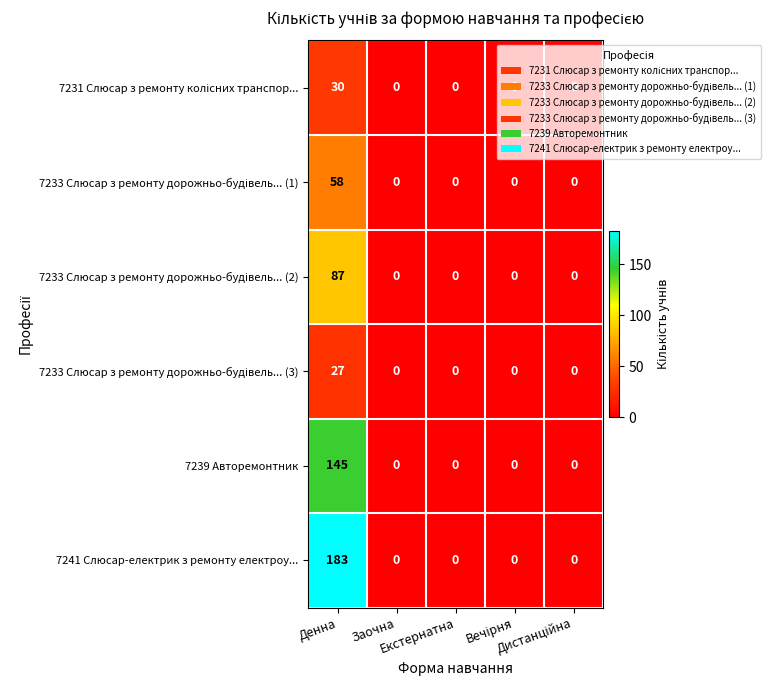

Which series has the largest range (max minus min)?

7241 Слюсар-електрик з ремонту електроу...